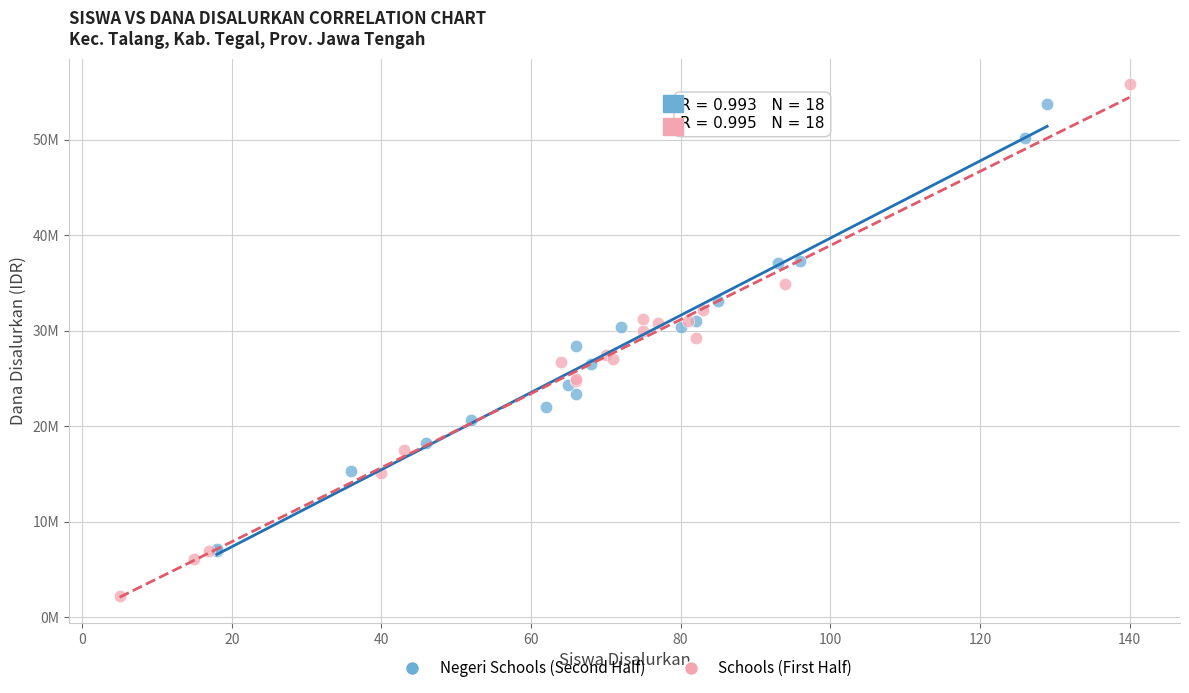

Which series has the widest spread of Y values?

Schools (First Half)